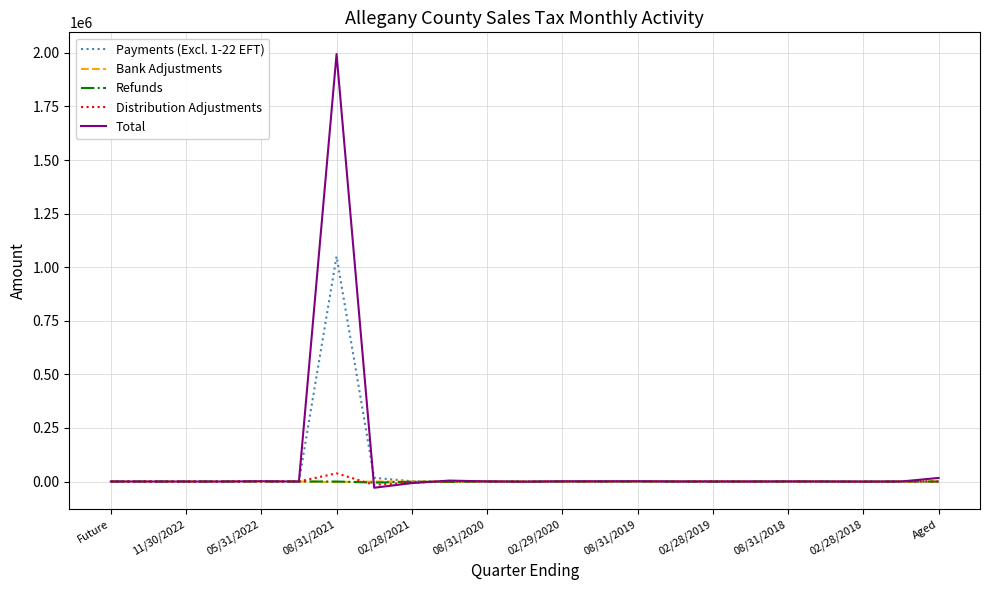

At how many categories does at least one series exceed 630885?

1